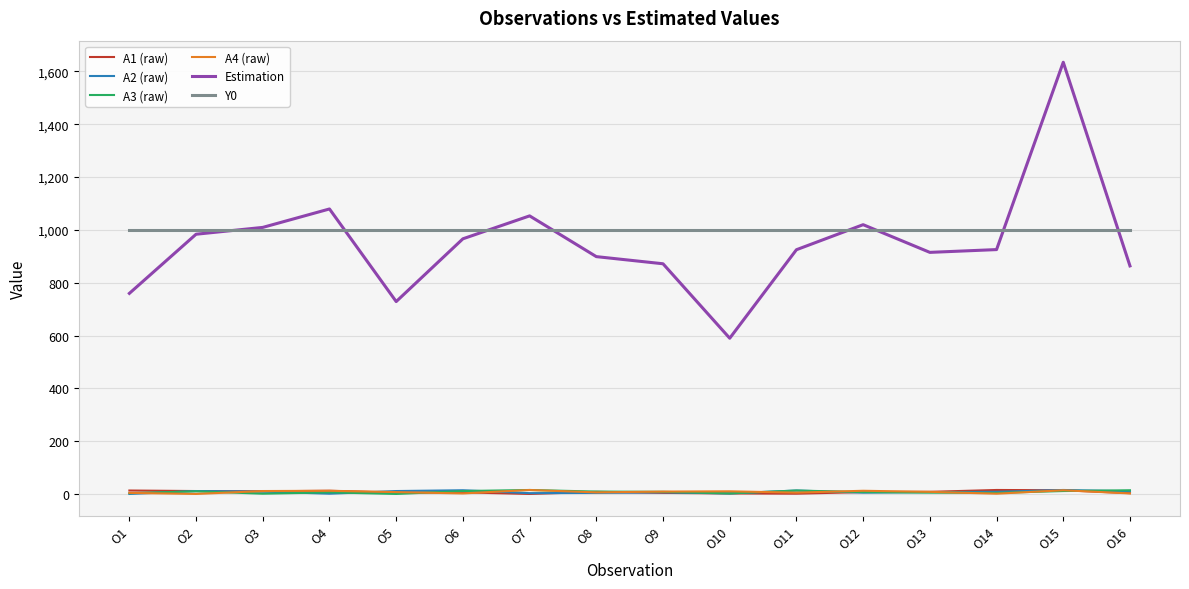

What is the difference between the Estimation values at O16 and O3?

145.7